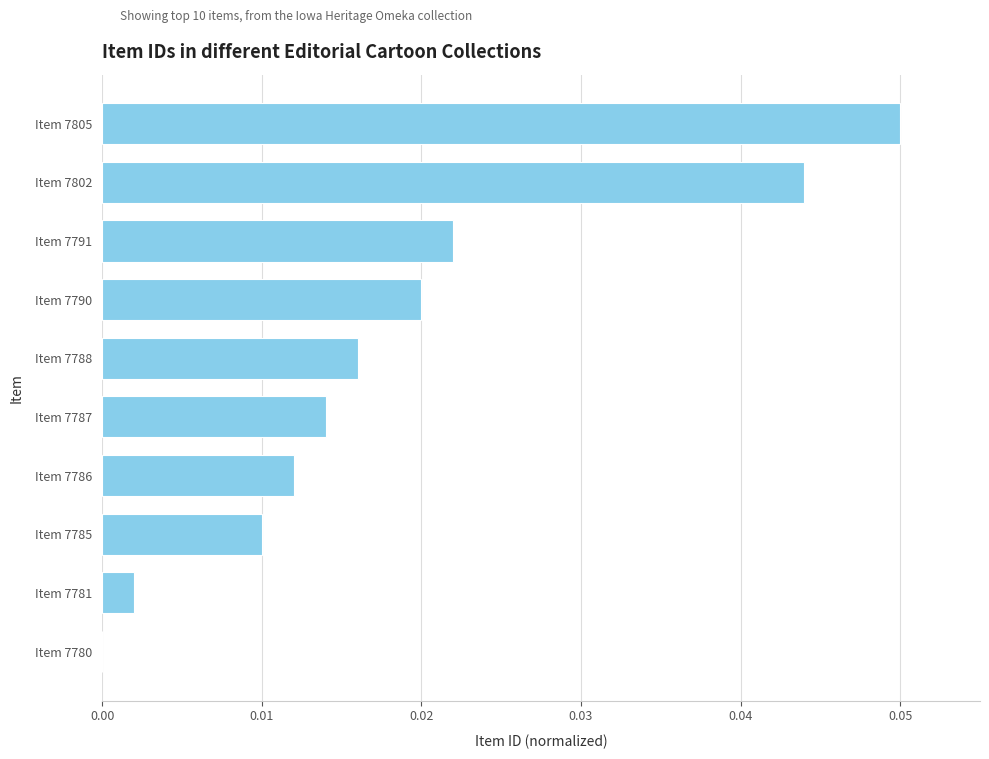

How many data points are above 0?

9